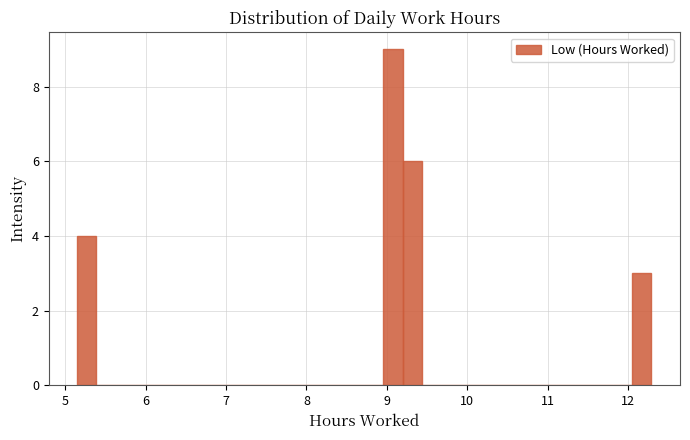

Read against the x-axis, roughly where is the centre of the tallest bar?

9.1